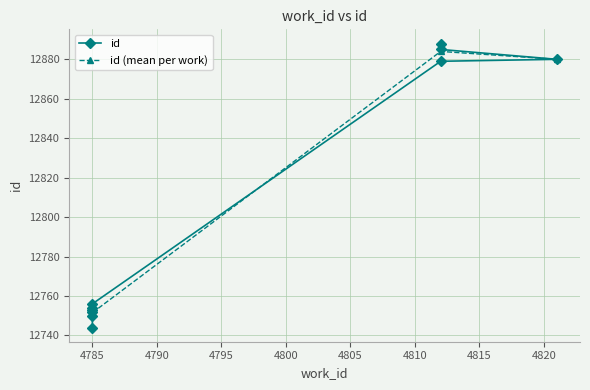

Is it true that the value at 4785 is 12744?

True